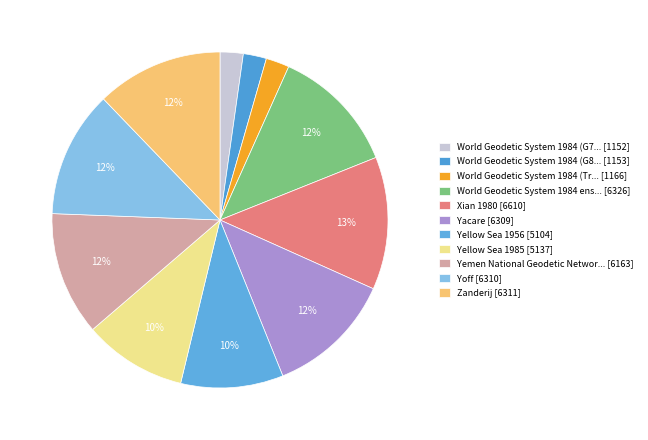

Is there a majority slice in this chart?

No